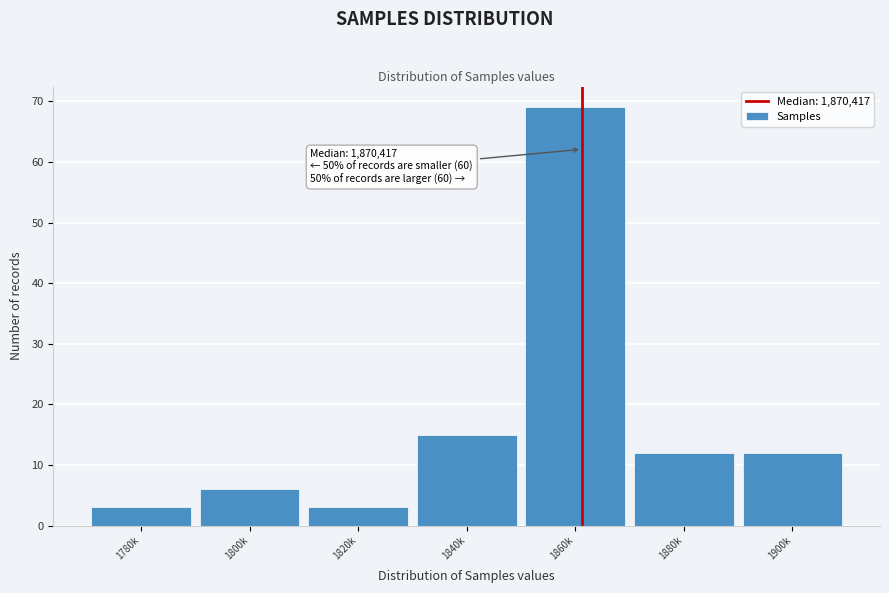

Reading left to right, list all the values displayed in this chart.

3	6	3	15	69	12	12